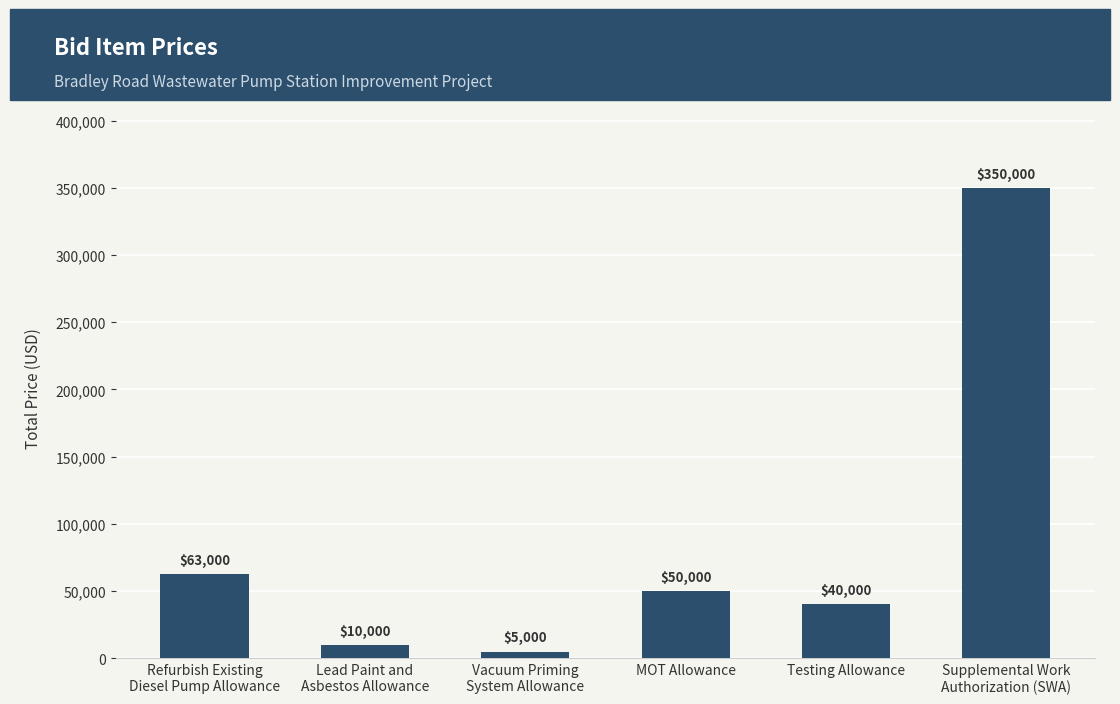

Reading left to right, extract all data points from this chart.

Refurbish Existing
Diesel Pump Allowance=63000	Lead Paint and
Asbestos Allowance=10000	Vacuum Priming
System Allowance=5000	MOT Allowance=50000	Testing Allowance=40000	Supplemental Work
Authorization (SWA)=350000